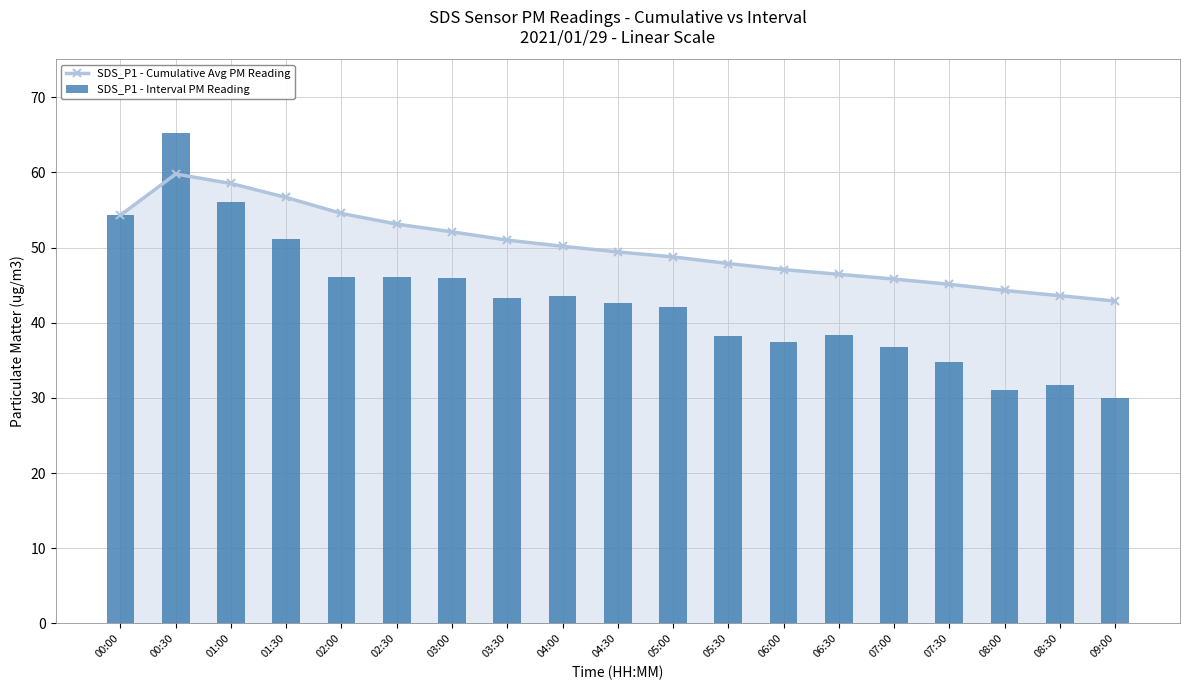

Rank the series by their maximum value, from highest to lowest.

SDS_P1 - Interval PM Reading, SDS_P1 - Cumulative Avg PM Reading